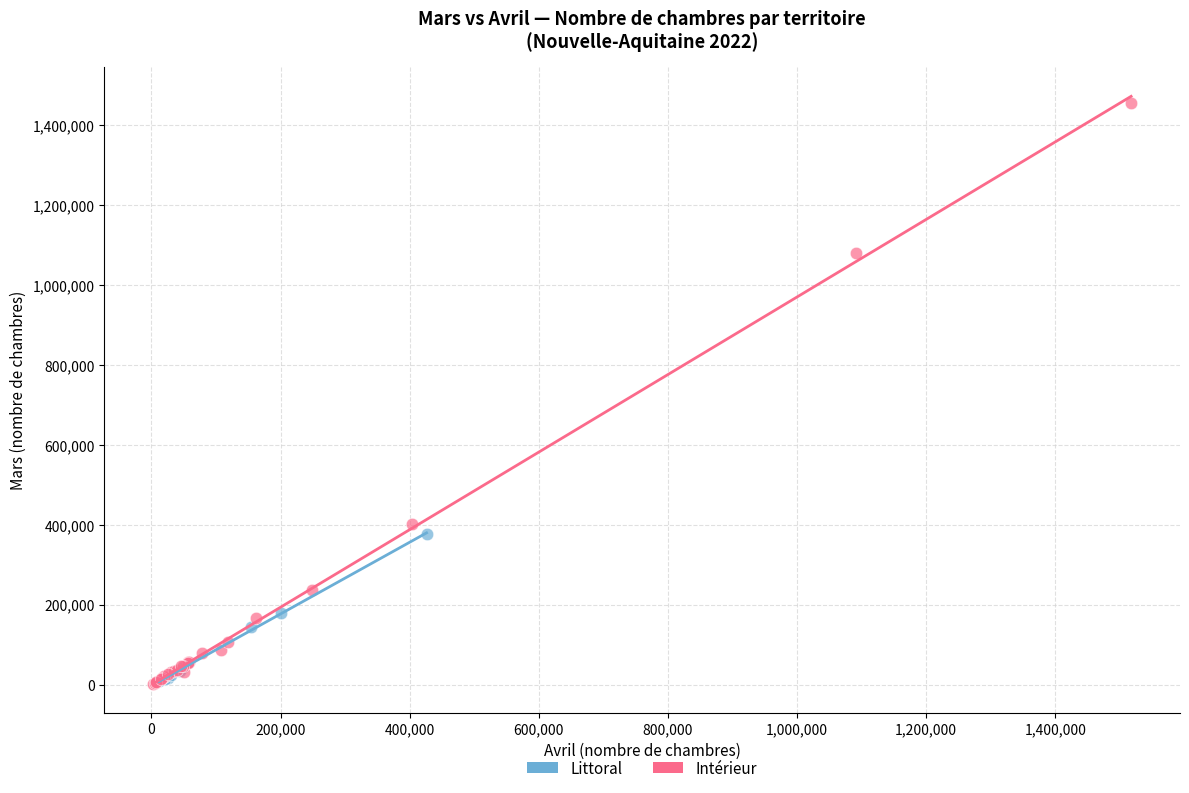

Which series reaches the maximum Y coordinate?

Intérieur